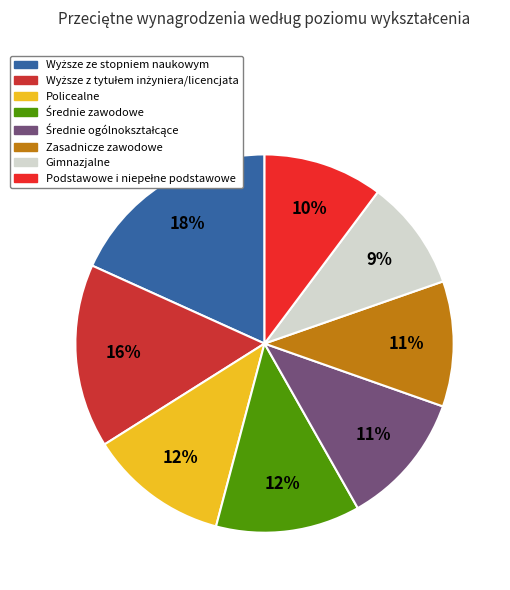

How many slices are in this pie chart?

8